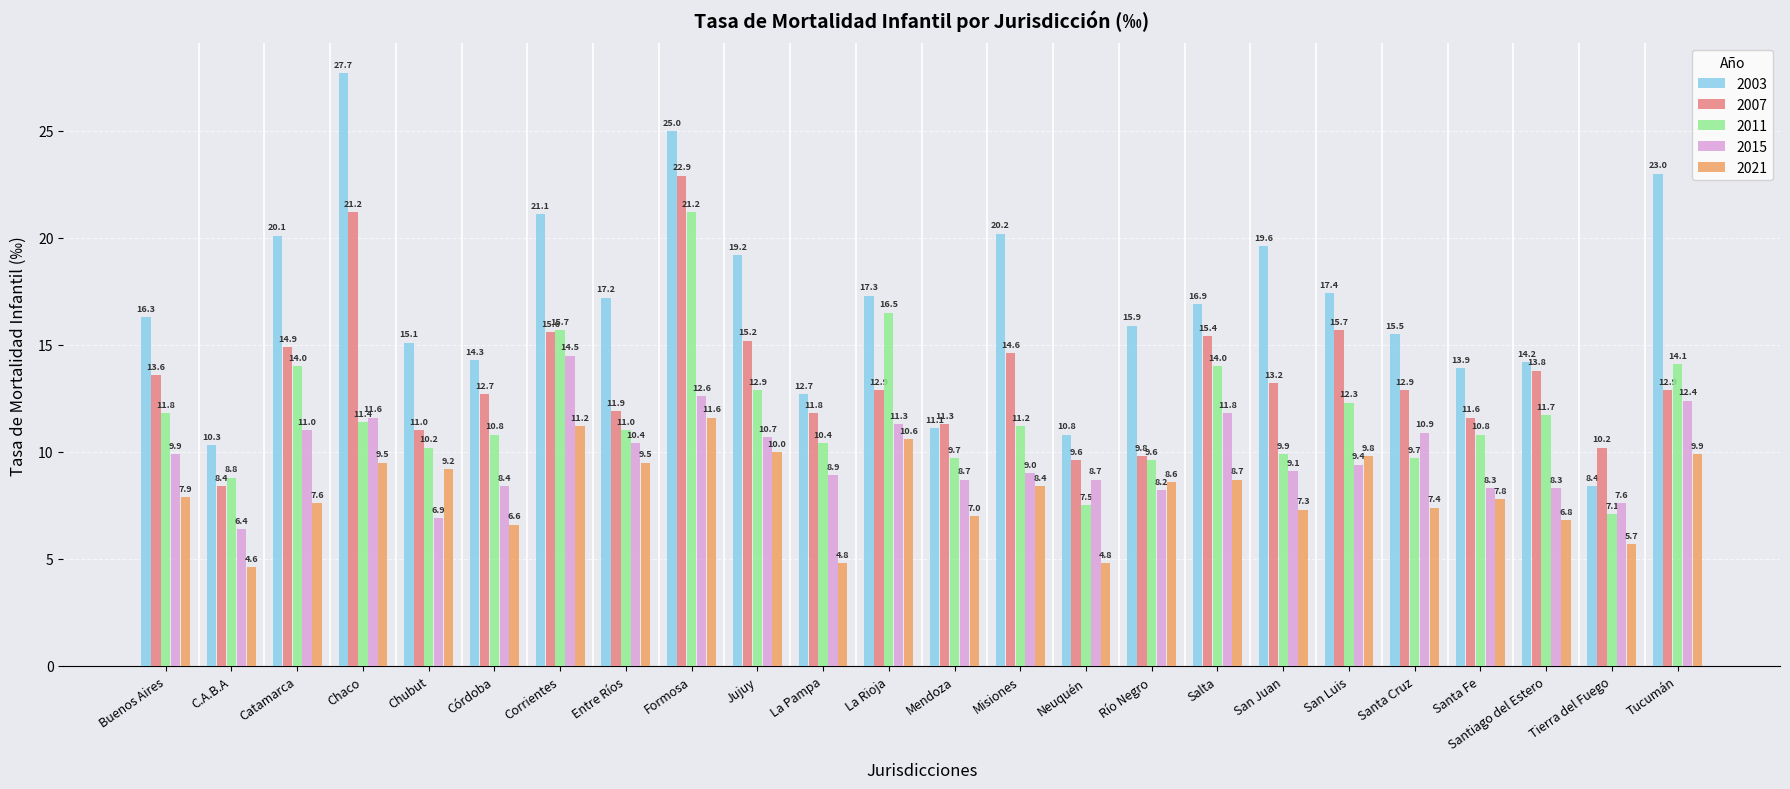

What is the label of the 13th bar from the left?

Mendoza